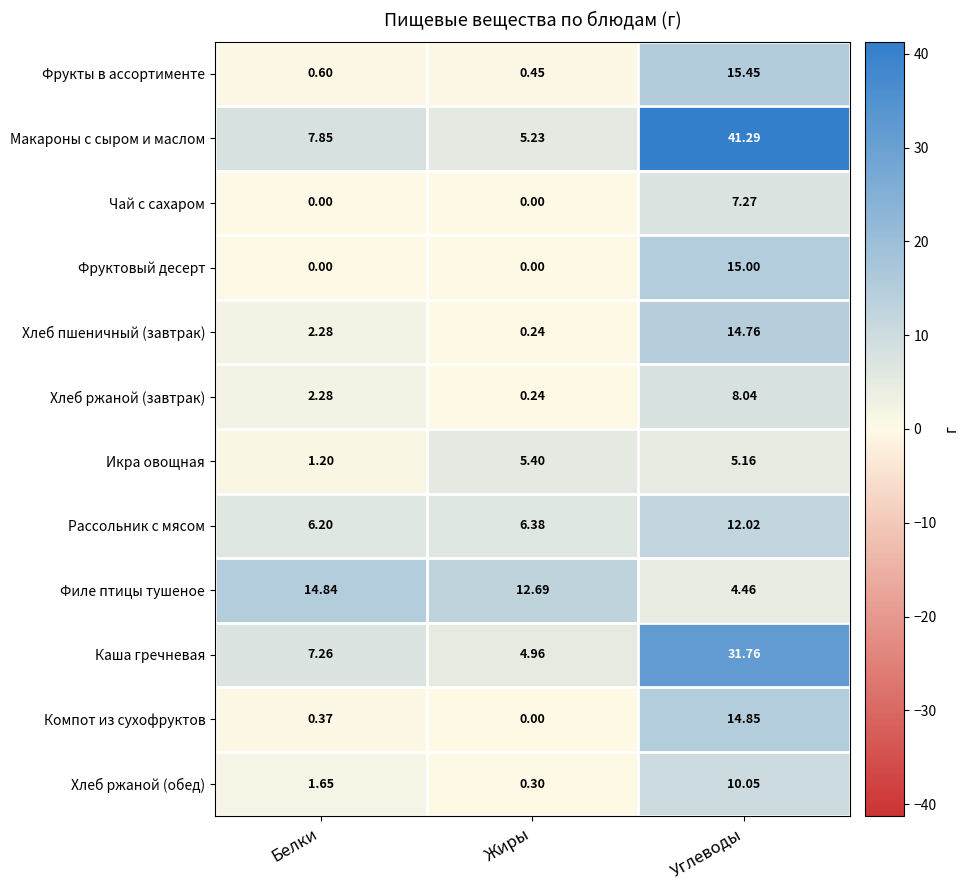

At which category does the chart reach its peak across all series?

Углеводы